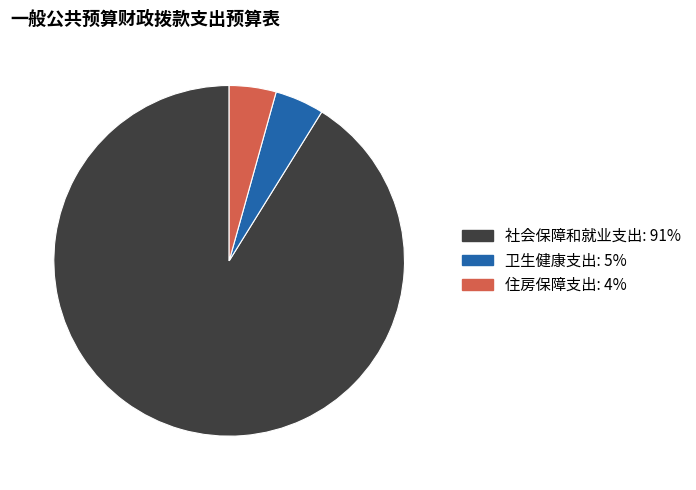

Combined, do 社会保障和就业支出 and 卫生健康支出 account for over 50%?

Yes